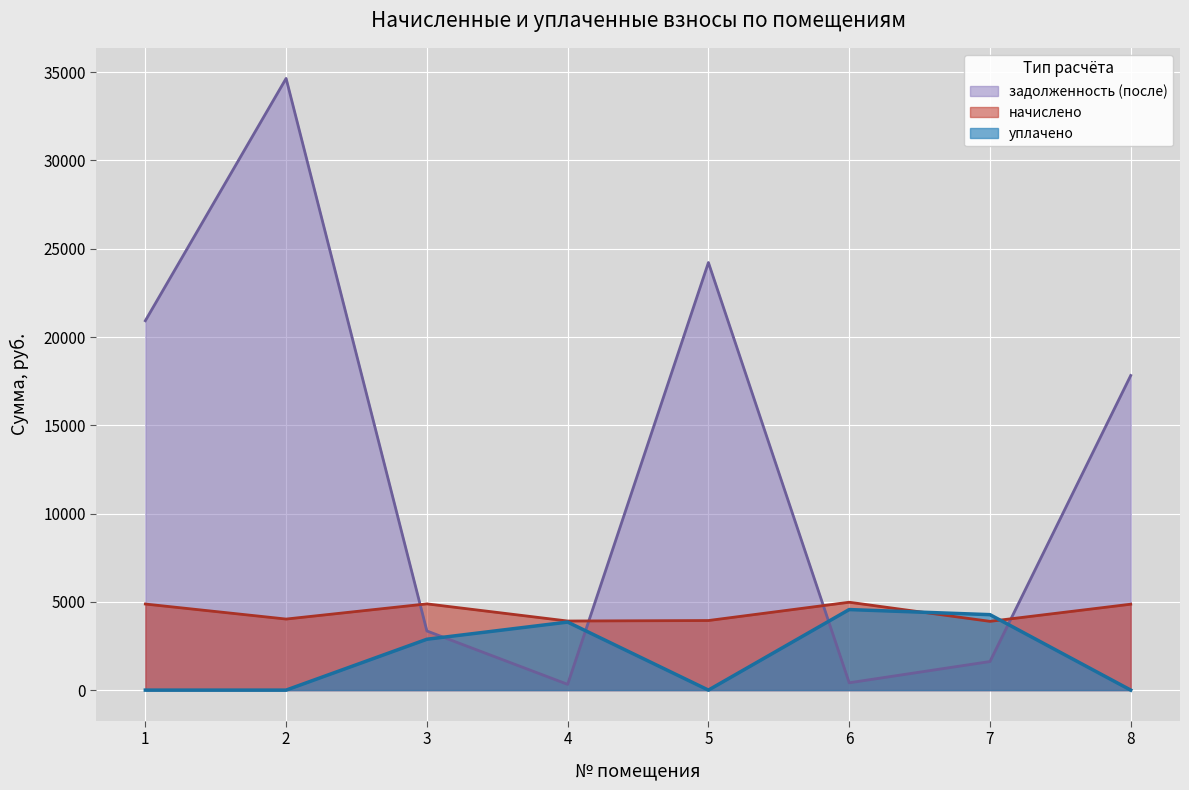

Where do уплачено and начислено first cross each other?

6 and 7